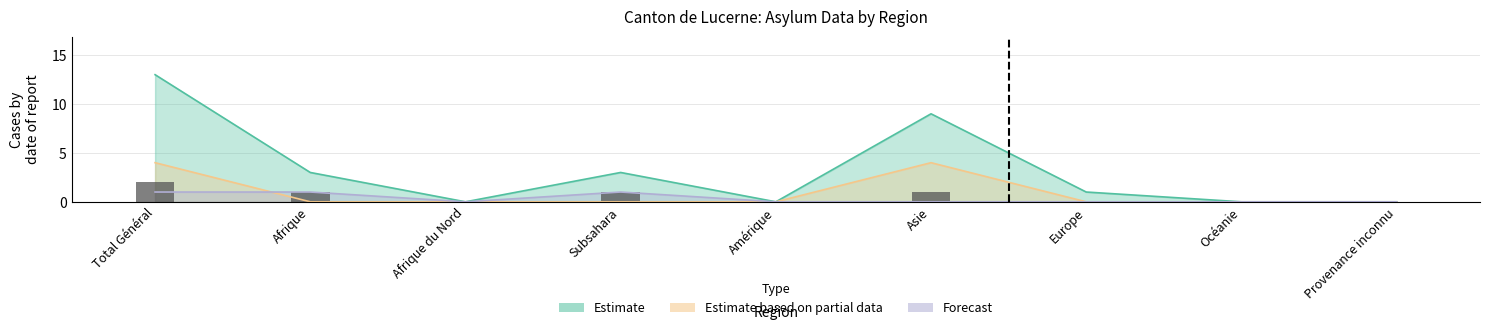

The chart shows a value of 2 at Total Général. True or false?

True